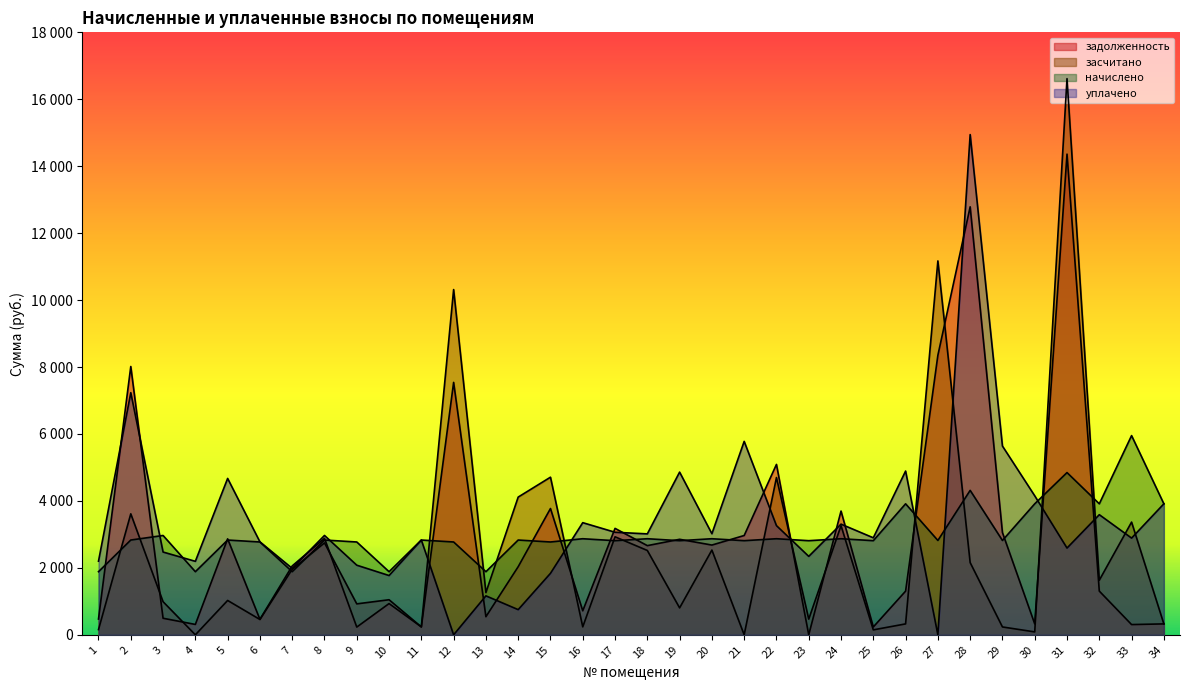

Reading left to right, what are all the values shown in this chart?

задолженность: 1=471.4	2=8016.4	3=494.6	4=309.9	5=2867.1	6=462.2	7=2057.5	8=2883.0	9=231.1	10=933.3	11=236.0	12=7541.5	13=540.7	14=2035.1	15=3773.0	16=717.7	17=3179.8	18=2664.4	19=2853.6	20=2681.6	21=2966.8	22=5091.0	23=0.0	24=3697.4	25=234.4	26=1304.6	27=8352.0	28=12787.2	29=3055.7	30=326.2	31=14361.6	32=1305.9	33=305.9	34=326.2
засчитано: 1=157.1	2=3614.5	3=989.3	4=0.0	5=1026.5	6=458.0	7=1958.4	8=2746.1	9=924.5	10=1047.8	11=236.0	12=10314.9	13=1262.3	14=4114.8	15=4709.4	16=237.7	17=2928.0	18=2519.7	19=805.0	20=2531.8	21=0.0	22=4699.3	23=468.7	24=3261.1	25=148.0	26=326.2	27=11170.8	28=2157.8	29=234.9	30=86.8	31=16616.5	32=1630.8	33=3367.9	34=326.2
начислено: 1=1885.7	2=2831.8	3=2967.8	4=1885.7	5=2831.8	6=2773.4	7=1885.7	8=2831.8	9=2773.4	10=1885.7	11=2831.8	12=2773.4	13=1885.7	14=2831.8	15=2773.4	16=2870.6	17=2812.3	18=2870.6	19=2812.3	20=2870.6	21=2812.3	22=2870.6	23=2812.3	24=2870.6	25=2812.3	26=3913.9	27=2818.8	28=4315.7	29=2818.8	30=3913.9	31=4847.0	32=3913.9	33=5951.8	34=3913.9
уплачено: 1=2200.0	2=7233.7	3=2473.2	4=2195.6	5=4672.4	6=2777.7	7=1984.8	8=2968.7	9=2080.1	10=1771.2	11=2831.8	12=0.0	13=1164.1	14=752.1	15=1837.1	16=3350.6	17=3064.1	18=3015.4	19=4860.9	20=3020.3	21=5779.2	22=3262.3	23=2343.7	24=3306.9	25=2898.7	26=4892.4	27=0.0	28=14945.0	29=5639.6	30=4153.3	31=2592.2	32=3589.0	33=2889.8	34=3913.9